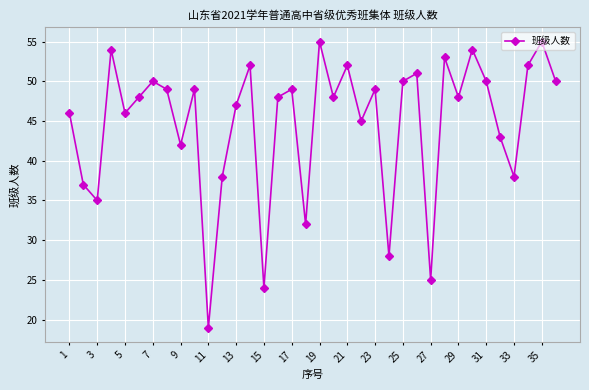

Does the chart display data point markers on the line(s)?

Yes